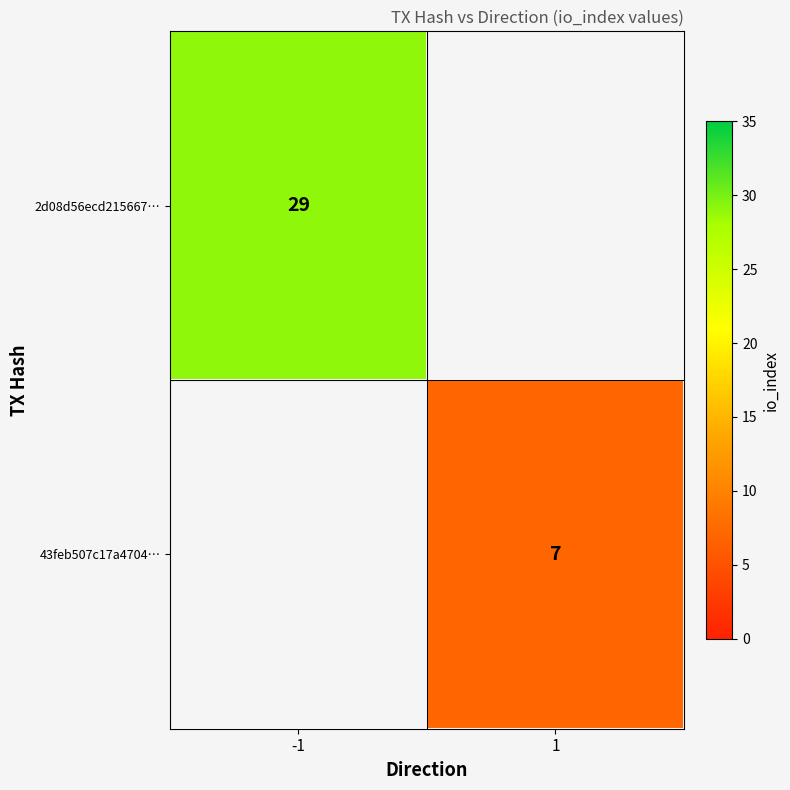

True or false: 2d08d56ecd215667… has a value of 29 at -1.

True